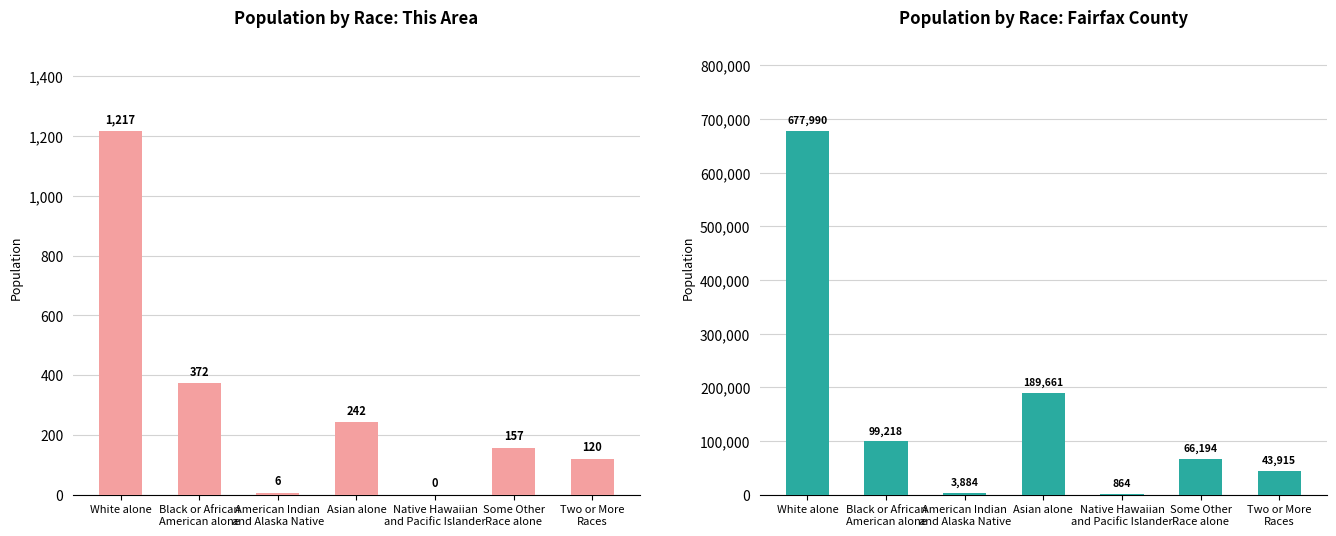

Which series has the largest total across all categories?

Fairfax County